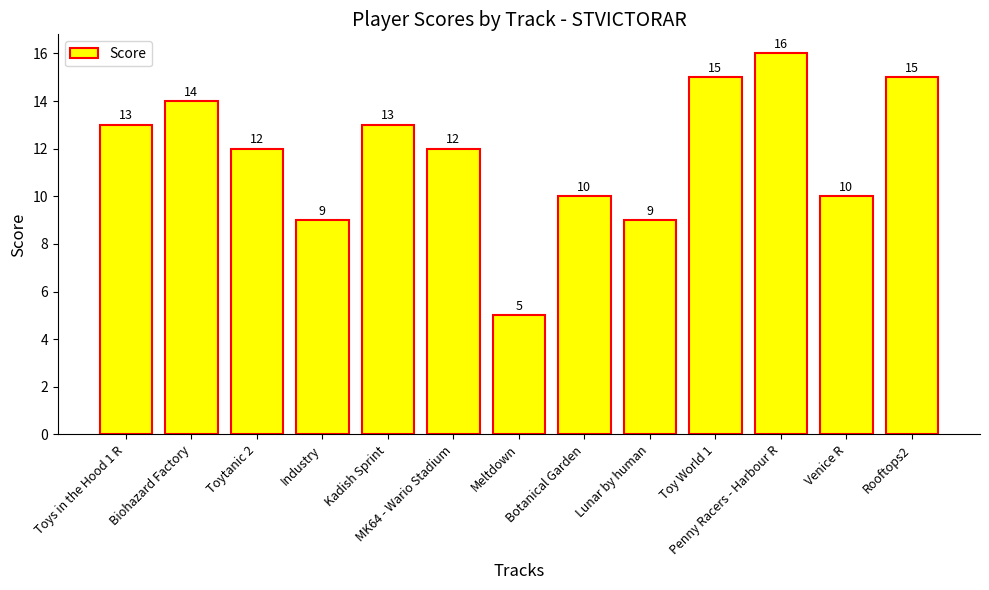

What is the label of the 3rd bar from the left?

Toytanic 2